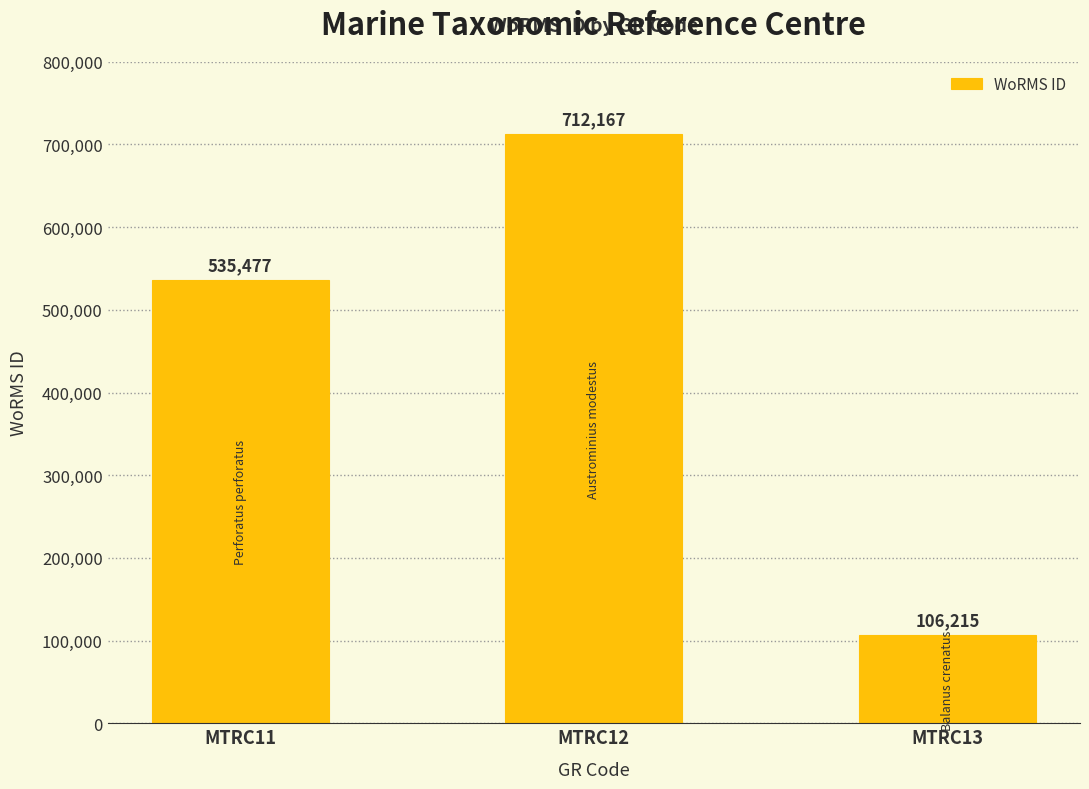

List the labels in order of value, largest first.

MTRC12, MTRC11, MTRC13